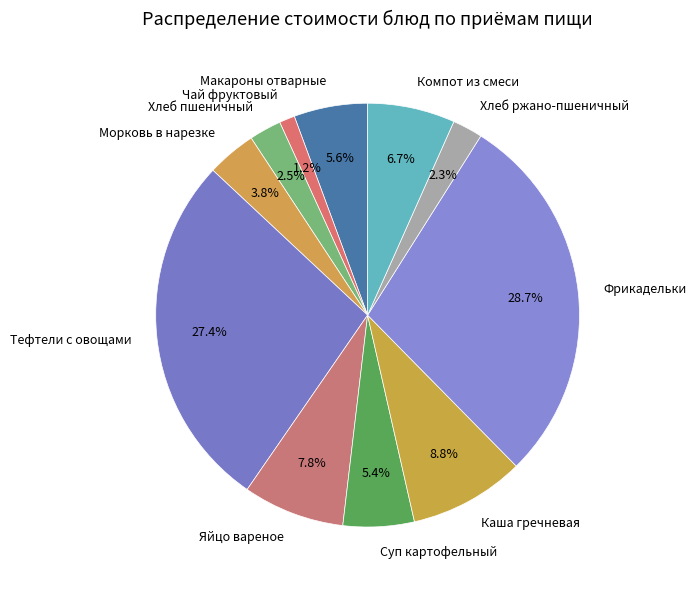

Which slice is the smallest?

Чай фруктовый